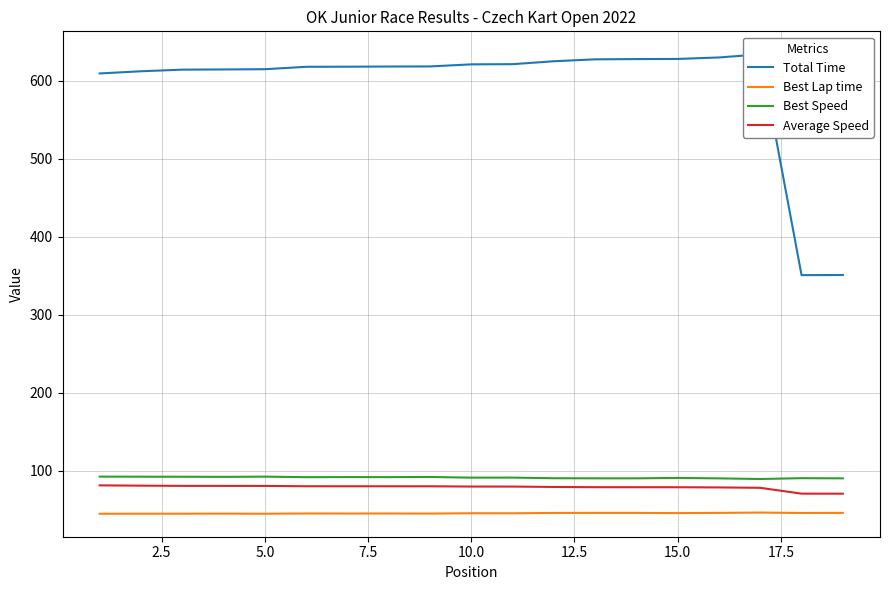

What is the difference between the maximum and second lowest values in the Average Speed series?

10.6